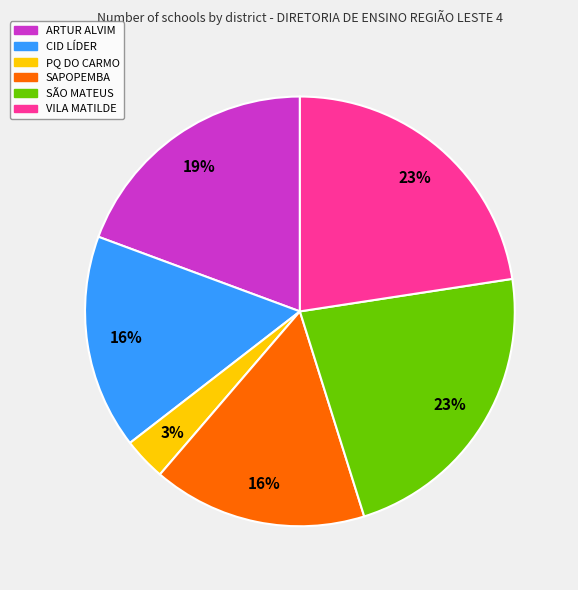

Do ARTUR ALVIM and VILA MATILDE together represent more than half of the pie?

No